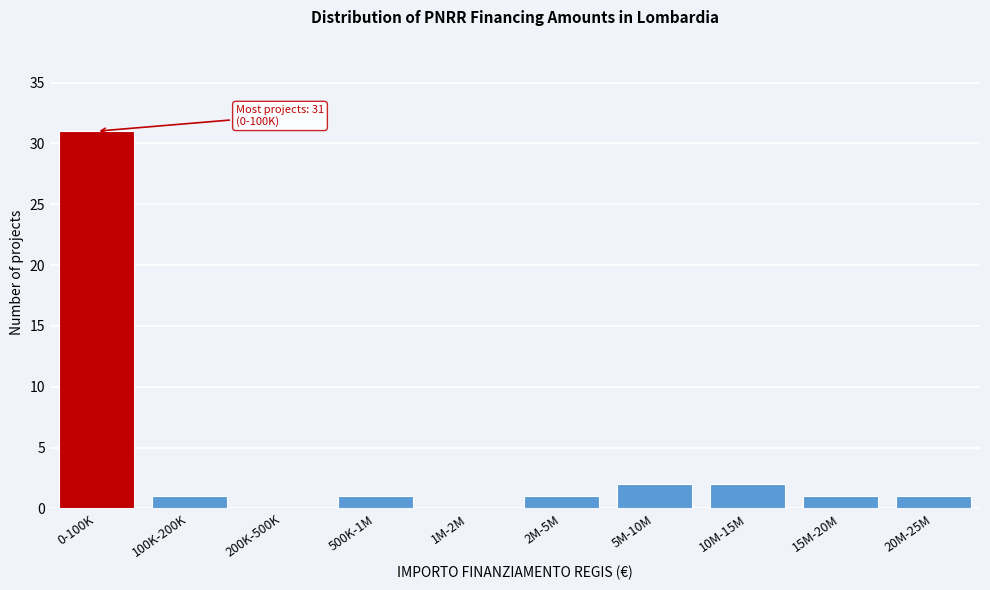

Reading right to left, extract all data points from this chart.

20M-25M=1	15M-20M=1	10M-15M=2	5M-10M=2	2M-5M=1	1M-2M=0	500K-1M=1	200K-500K=0	100K-200K=1	0-100K=31